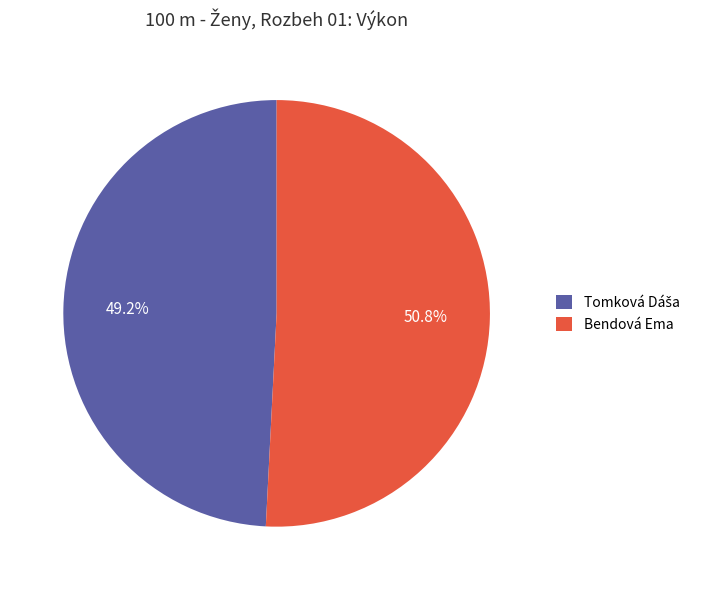

What is the majority slice?

Bendová Ema